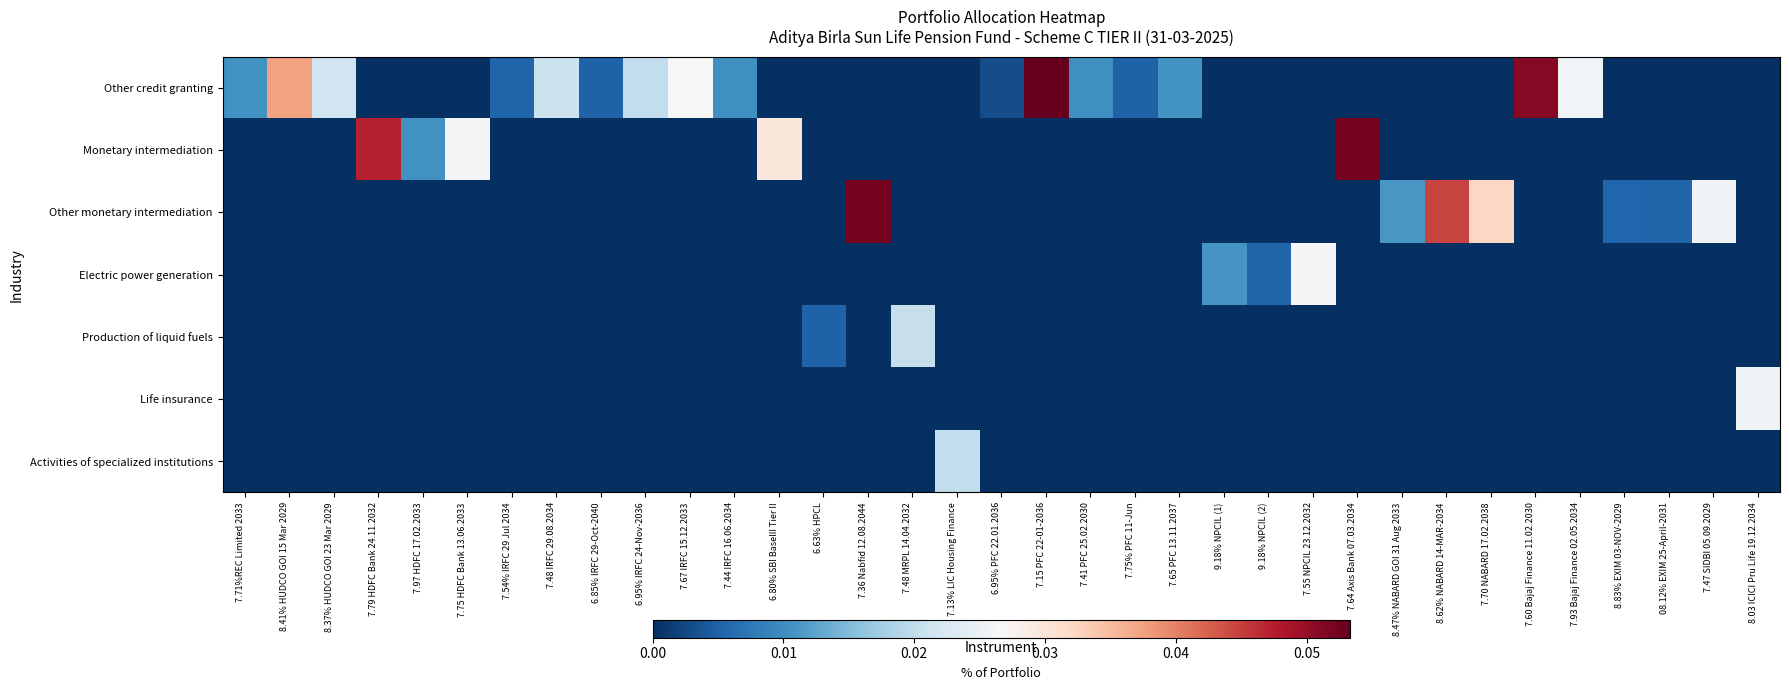

Rank the series at 7.48 IRFC 29.08.2034 from lowest to highest value.

Monetary intermediation, Other monetary intermediation, Electric power generation, Production of liquid fuels, Life insurance, Activities of specialized institutions, Other credit granting